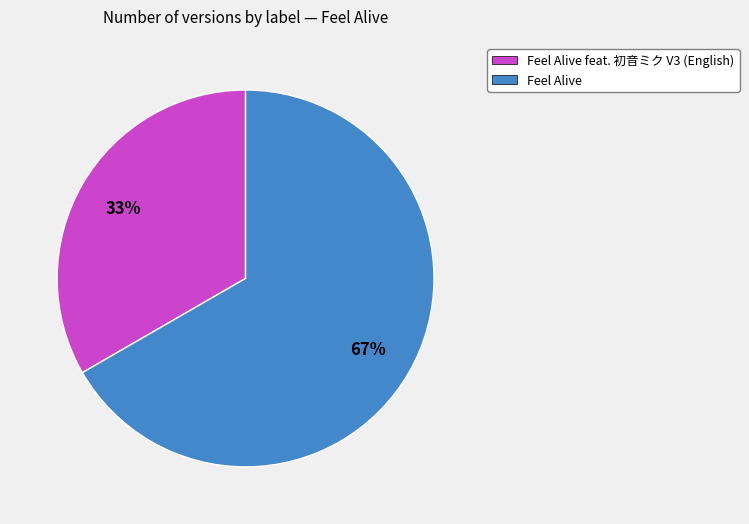

Is there a majority slice in this chart?

Yes